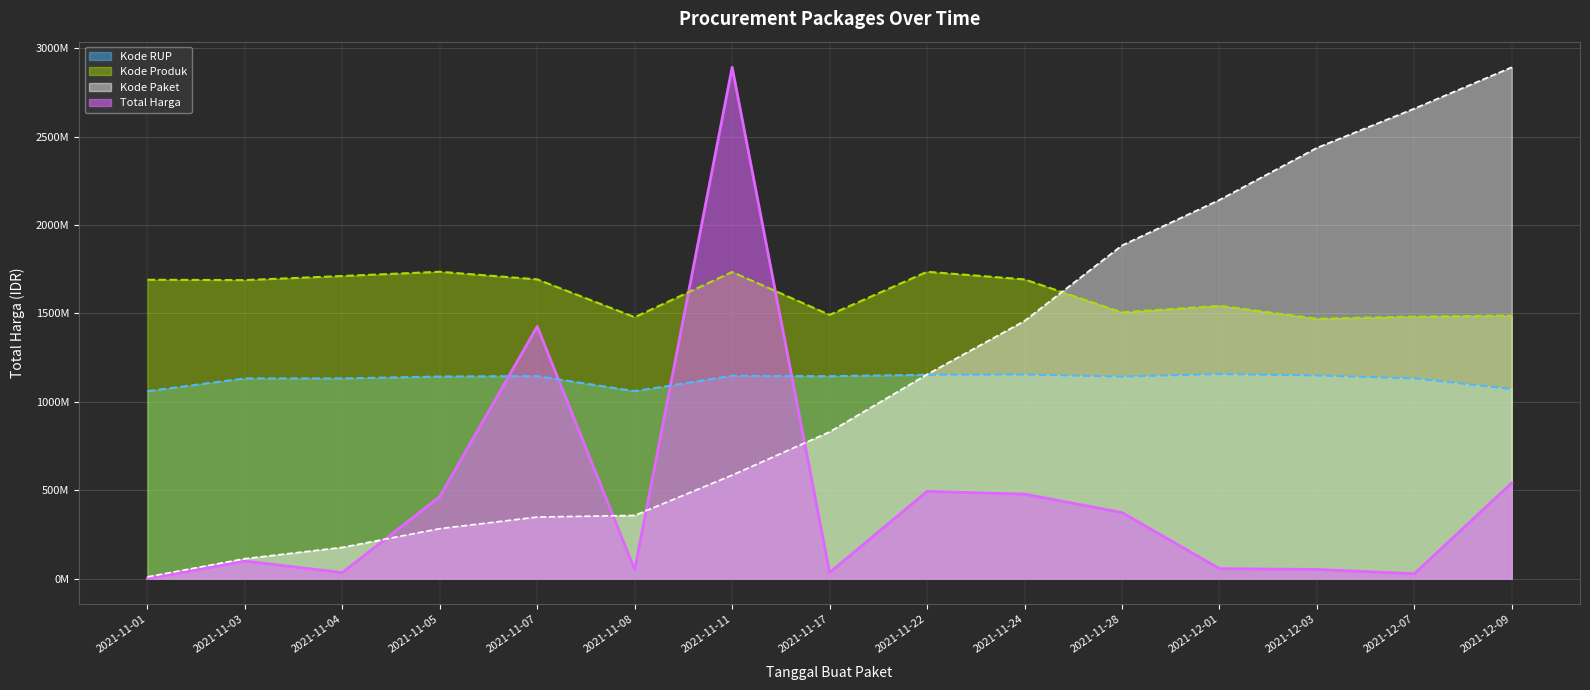

True or false: Kode Produk has a value of 2489498722.9 at 2021-12-09.

False